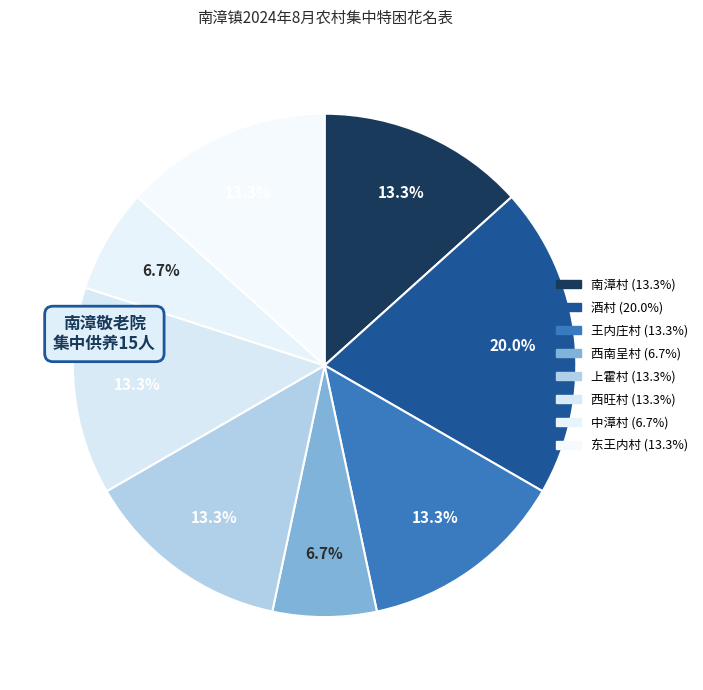

Does any single category account for the majority?

No